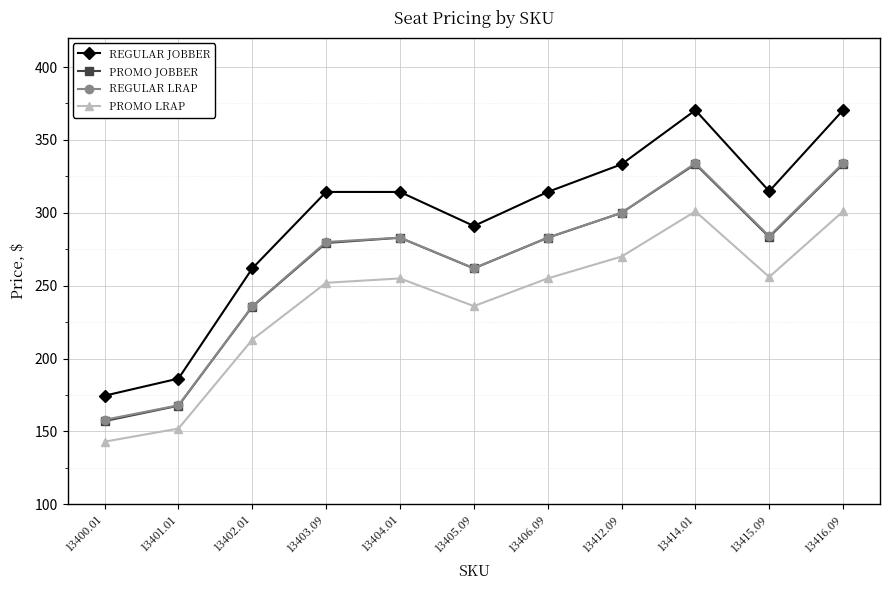

True or false: REGULAR JOBBER and PROMO JOBBER cross at least once.

False